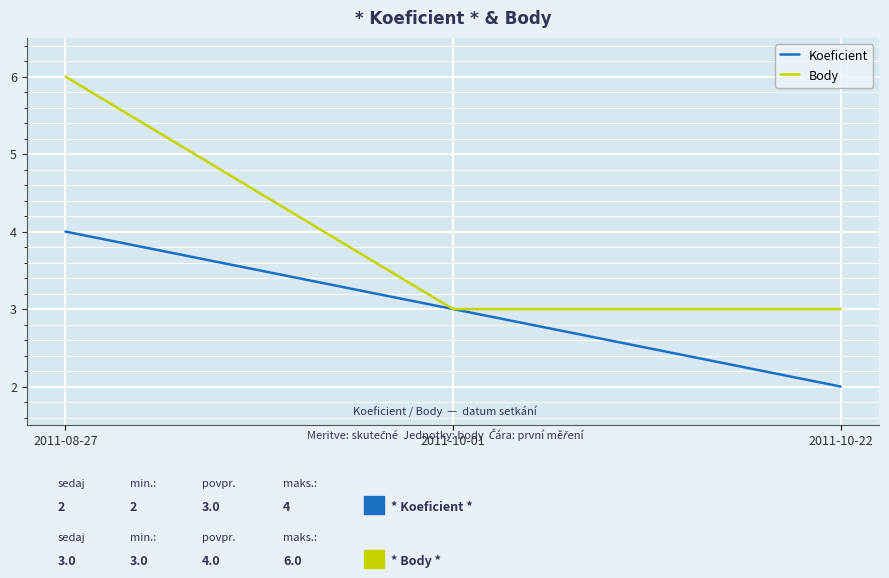

Which series has the largest total across all categories?

Body